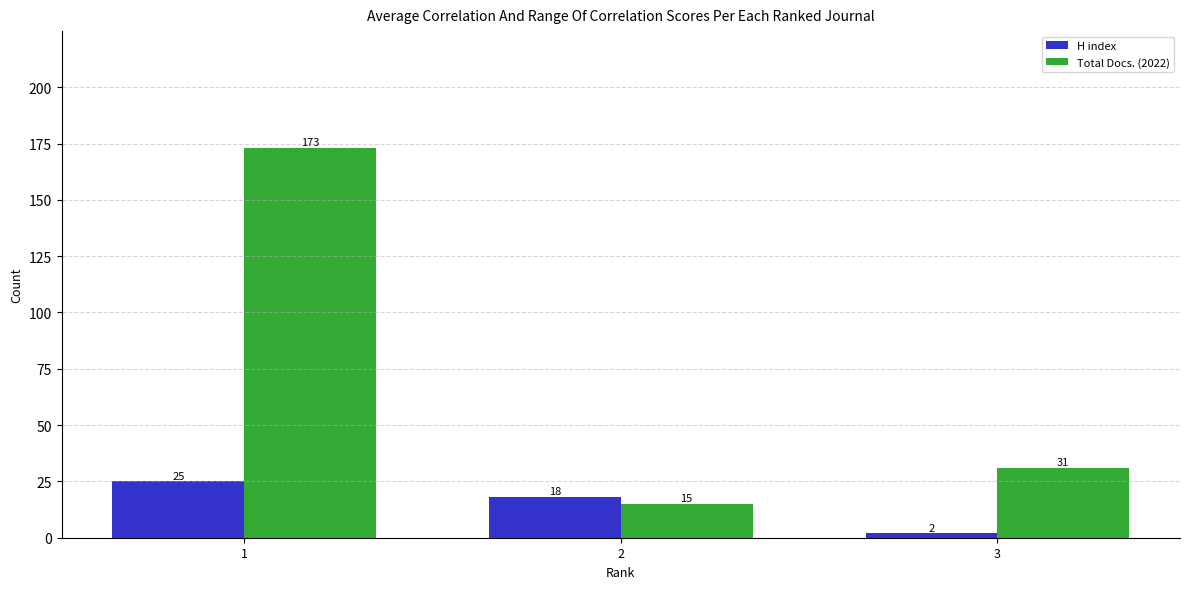

Reading right to left, transcribe all the data shown in this chart.

H index: 3=2	2=18	1=25
Total Docs. (2022): 3=31	2=15	1=173